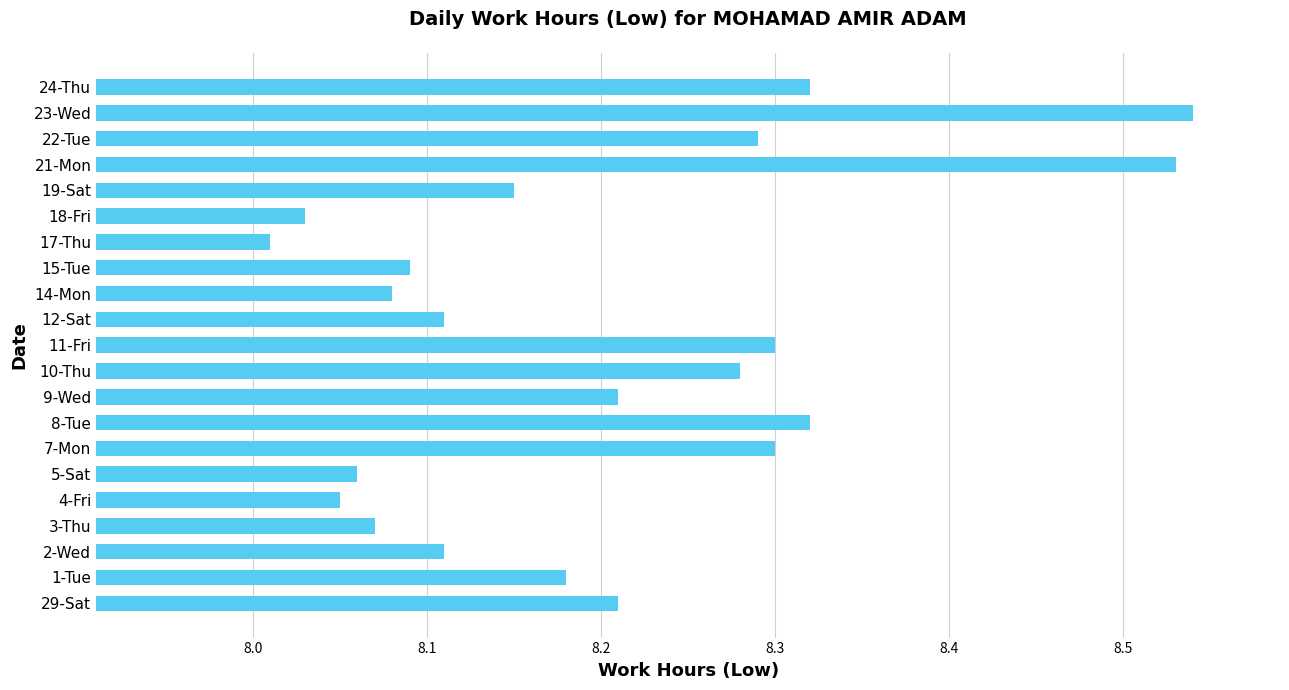

At which category does the chart reach its minimum across all series?

17-Thu